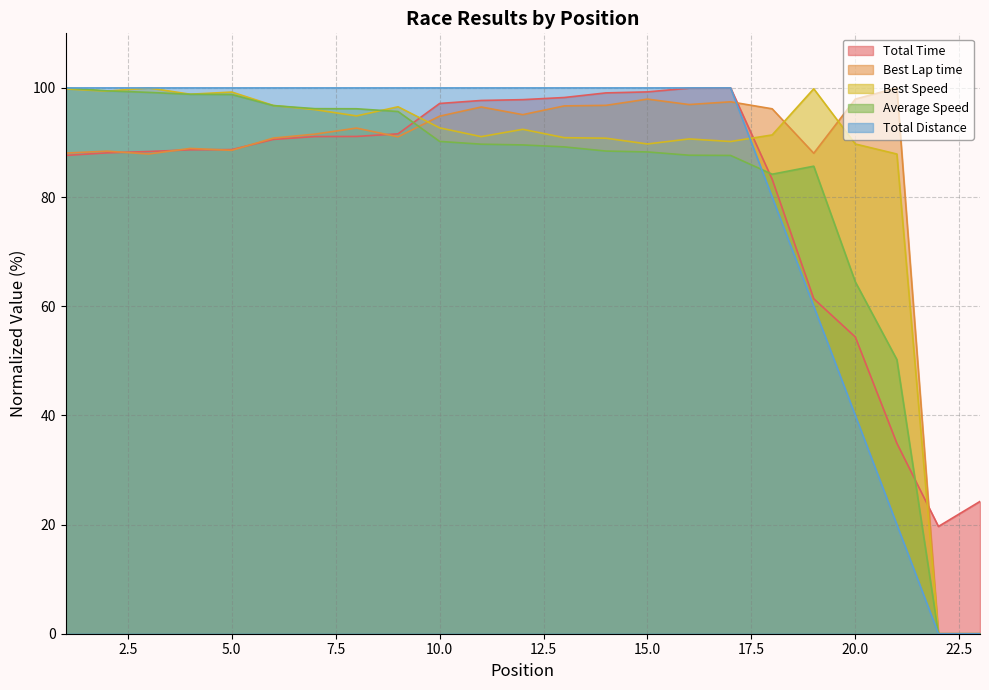

Which series has the largest range (max minus min)?

Best Lap time